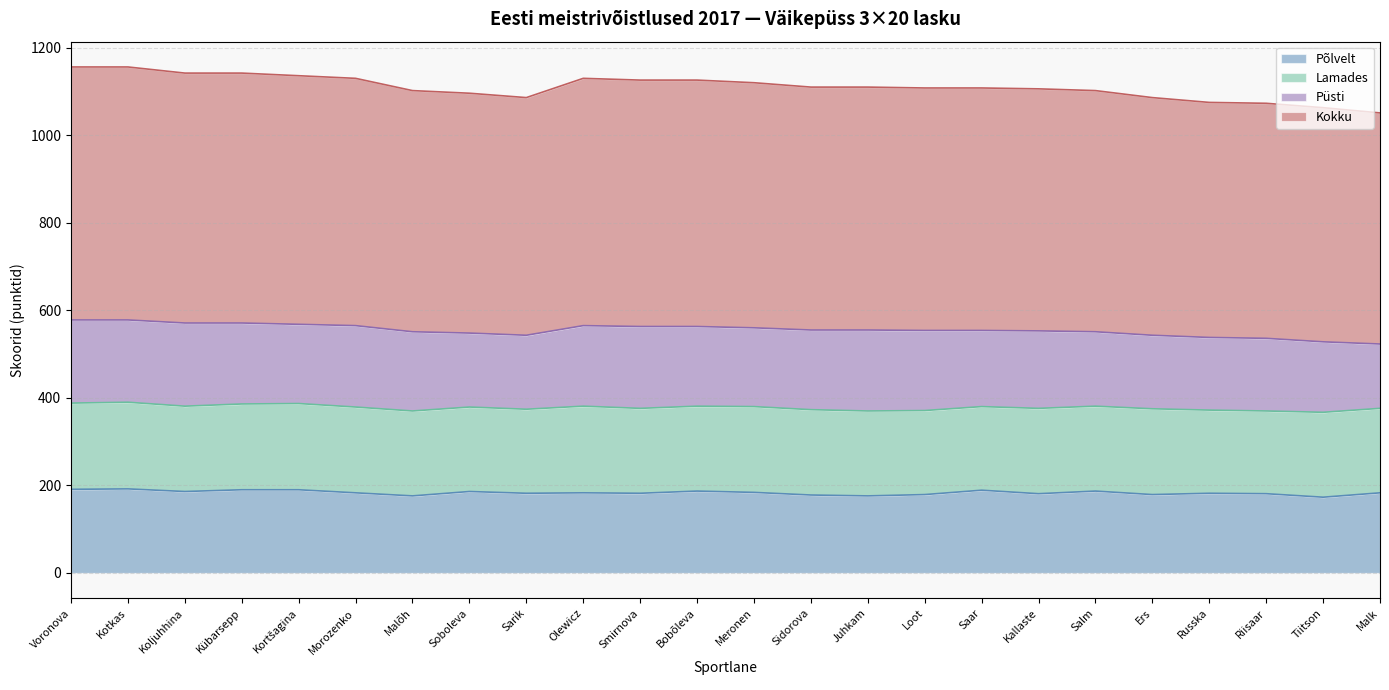

Rank the categories by Põlvelt value from lowest to highest.

Tiitson, Malõh, Juhkam, Sidorova, Loot, Ers, Kallaste, Riisaar, Sarik, Smirnova, Russka, Morozenko, Olewicz, Malk, Meronen, Koljuhhina, Soboleva, Bobõleva, Salm, Saar, Kübarsepp, Kortšagina, Voronova, Kotkas